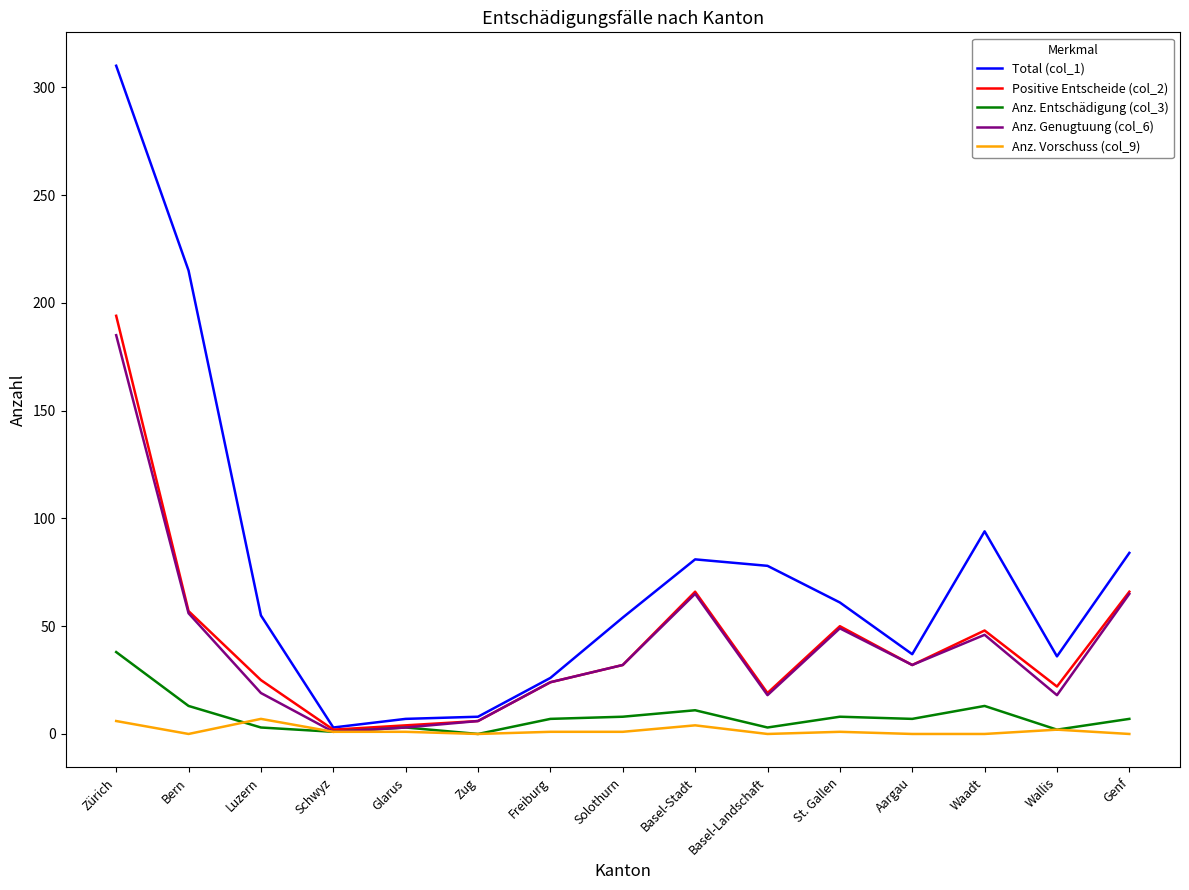

At which label does Anz. Genugtuung (col_6) reach its peak?

Zürich